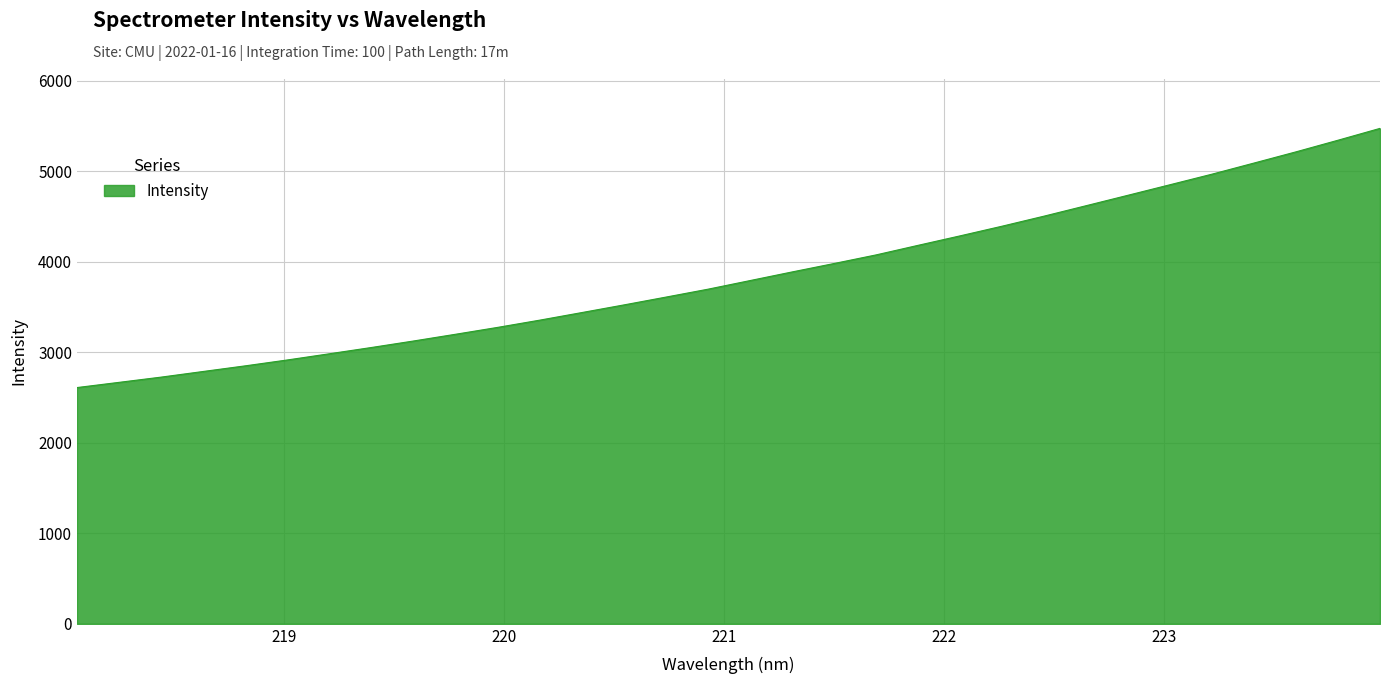

True or false: the data has more than 1 interior local peaks.

False